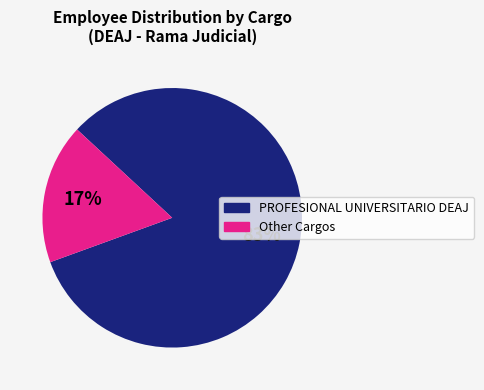

Combined, do PROFESIONAL UNIVERSITARIO DEAJ and Other Cargos account for over 50%?

Yes